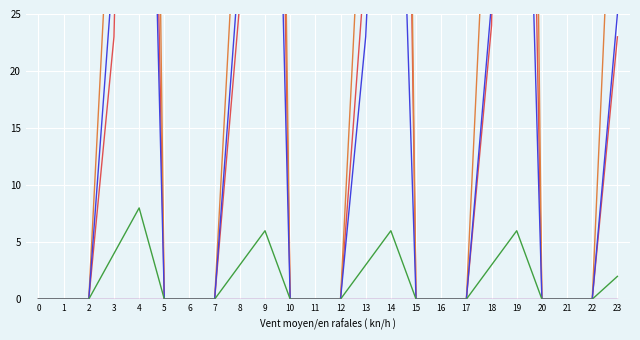

True or false: TS and STS cross at least once.

False